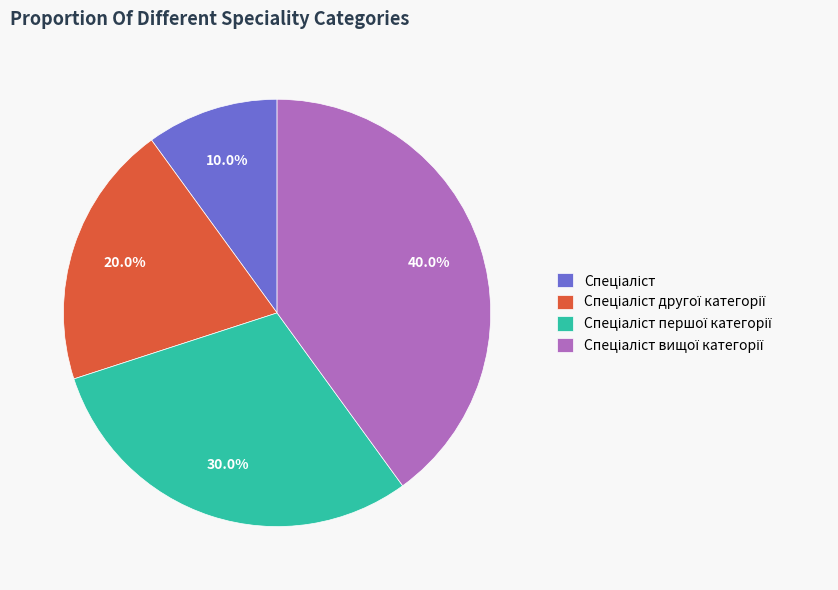

Is there any slice that represents more than half of the pie?

No